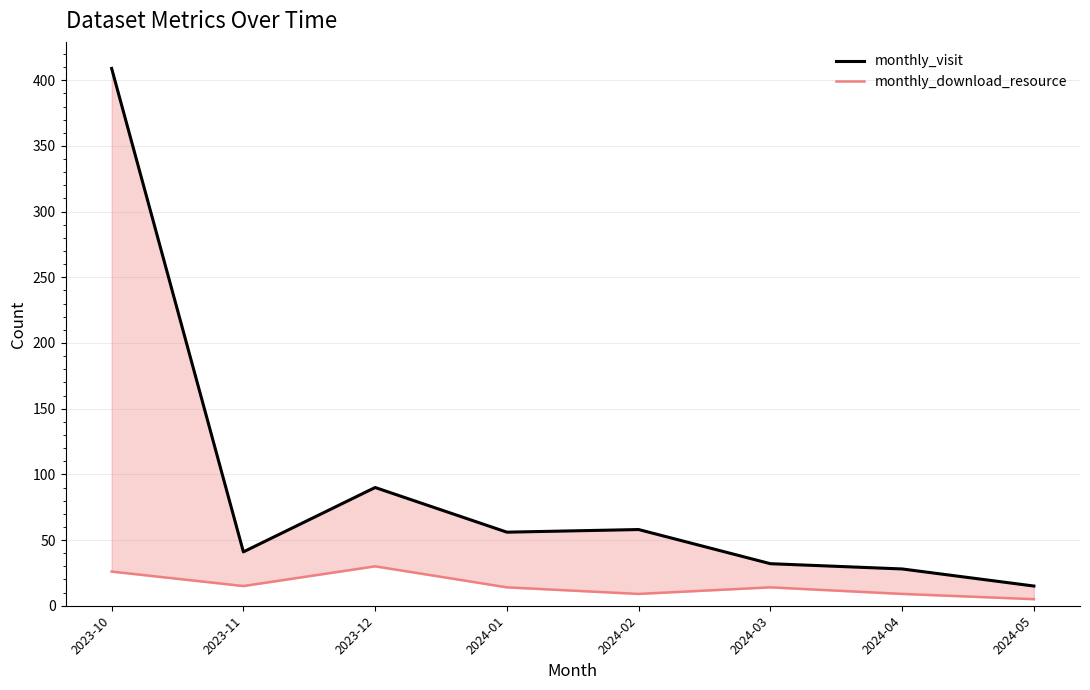

True or false: monthly_download_resource and monthly_visit cross at least once.

False